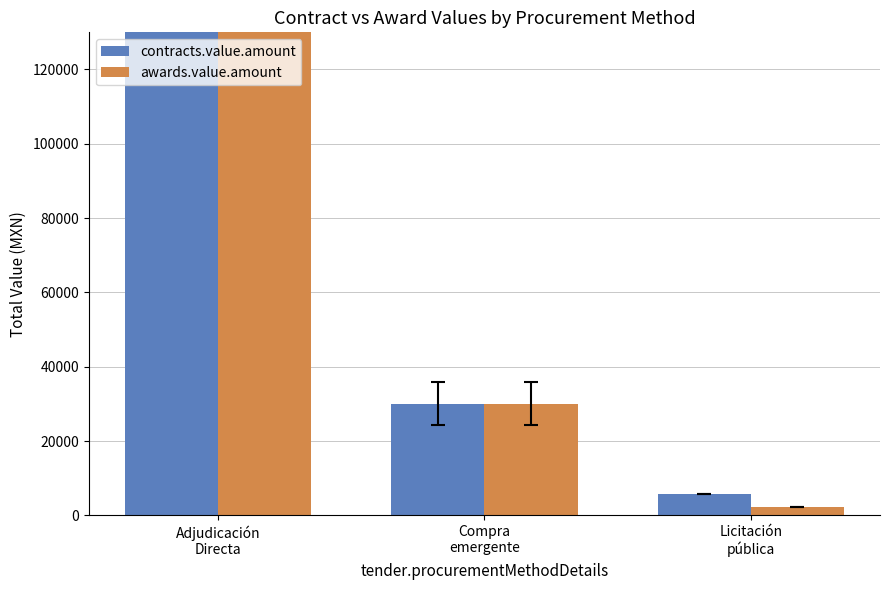

What is the sum of all awards.value.amount values?

378537.0